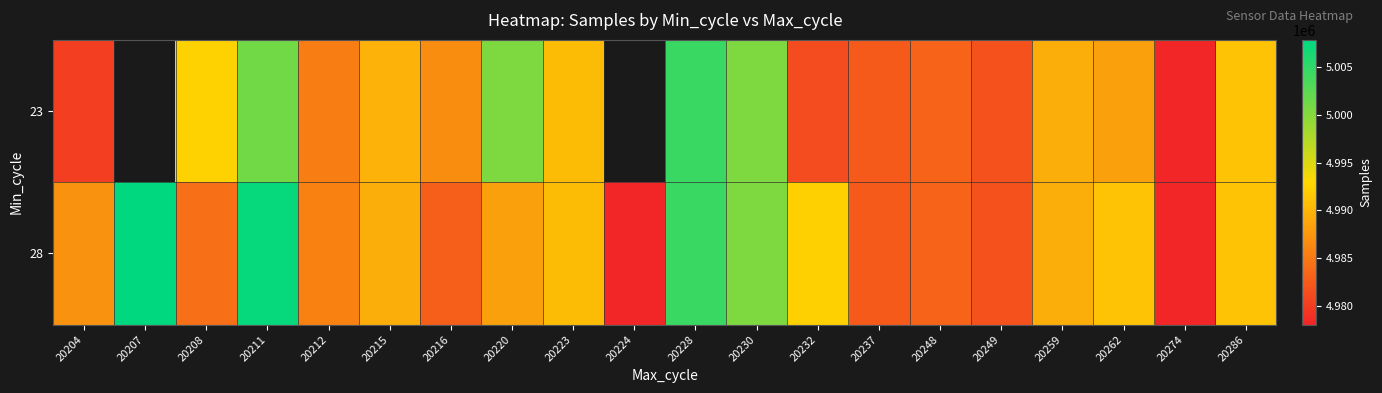

Which has a higher value, 20216 or 20223?

20223